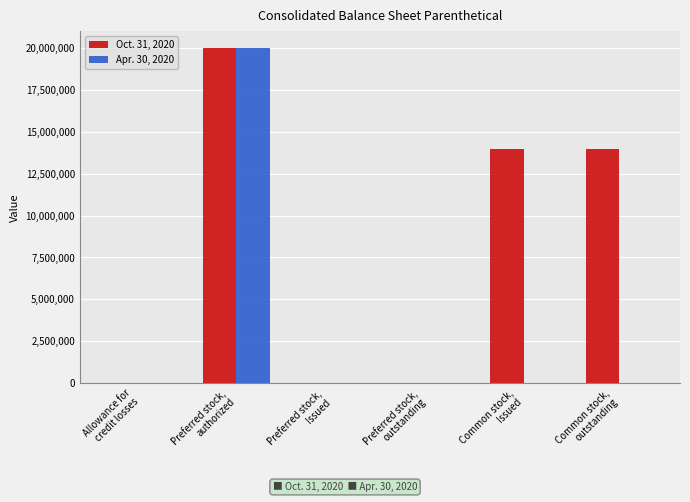

At which category does the chart reach its peak across all series?

Preferred stock,
authorized